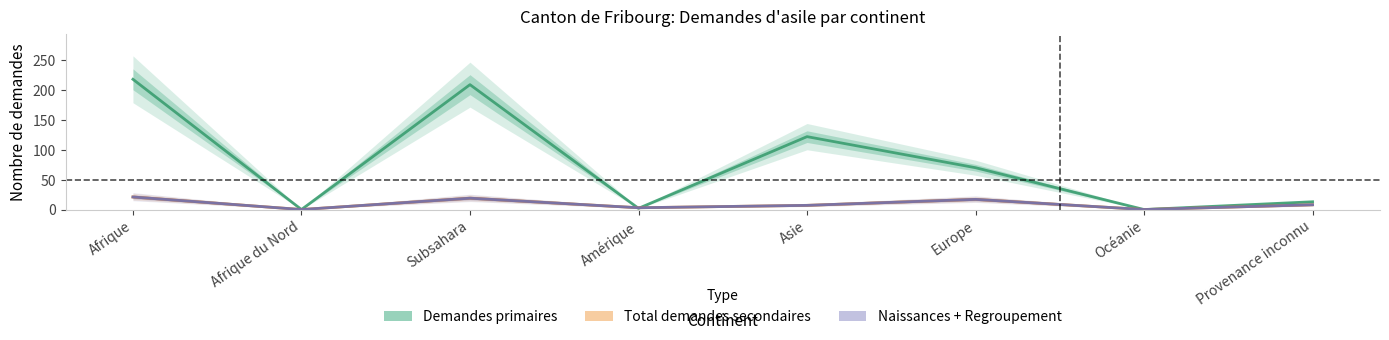

Which category has the lowest value in the Demandes primaires series?

Afrique du Nord